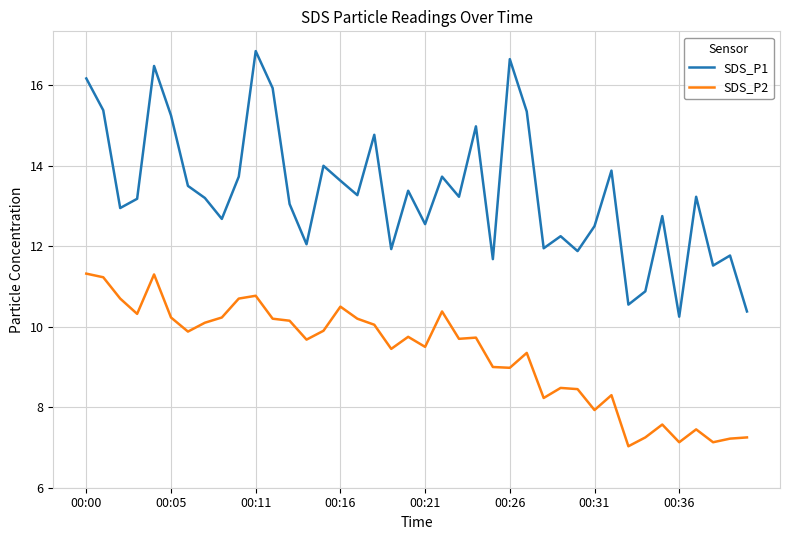

Rank the series by their average value, from lowest to highest.

SDS_P2, SDS_P1